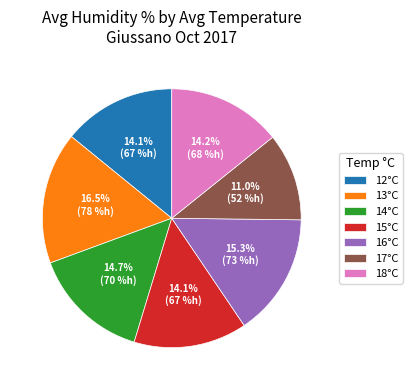

To the nearest percent, what is the difference between the 17°C and 14°C slice percentages?

4%